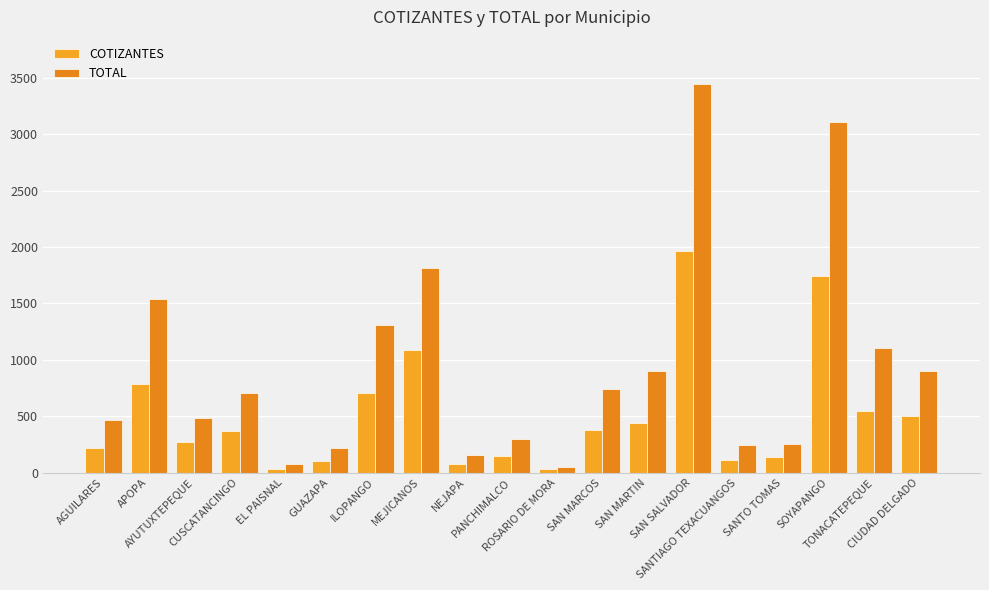

Which series has the widest spread of values?

TOTAL